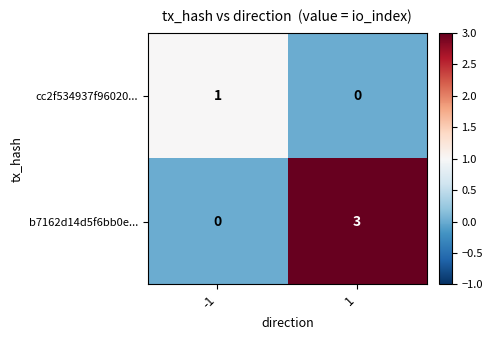

Rank the series by their average value, from highest to lowest.

b7162d14d5f6bb0e..., cc2f534937f96020...